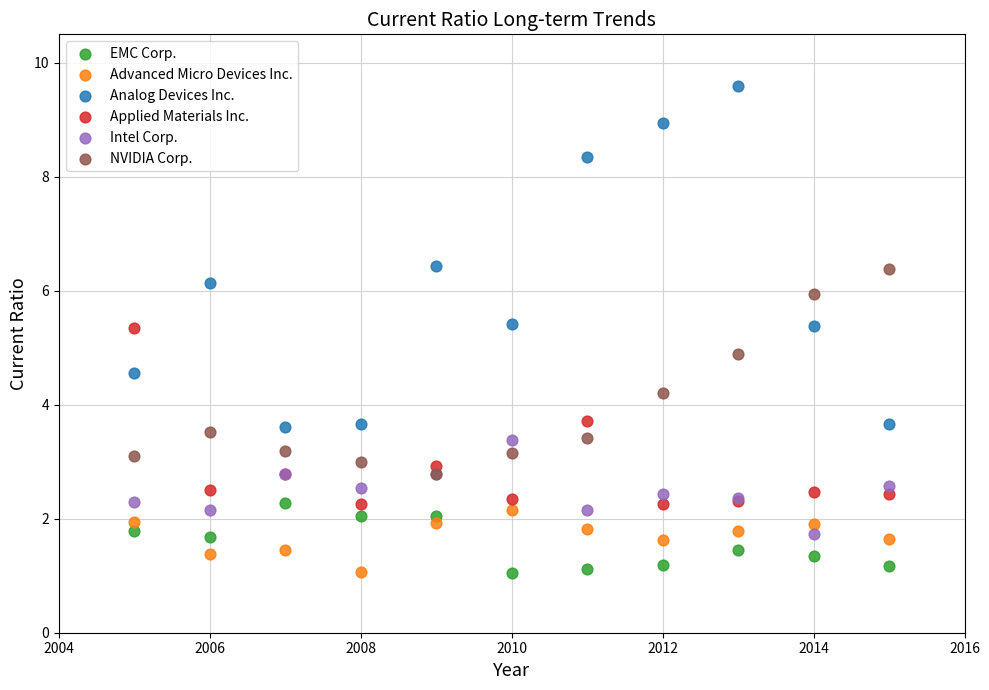

Across all series, what Y value is closest to 5?

4.9